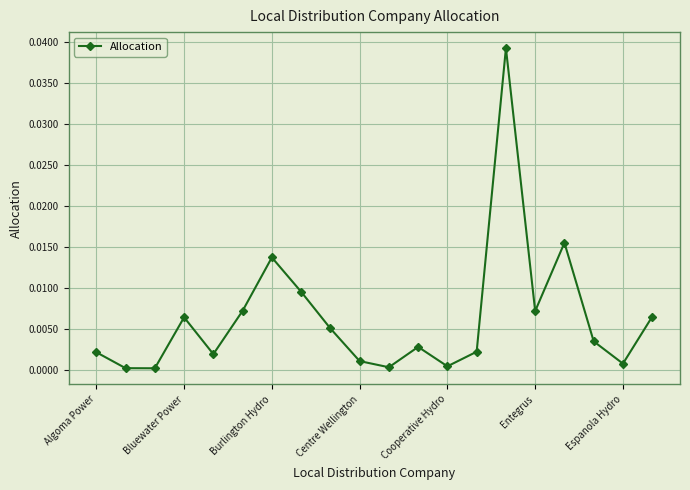

How many points are higher than both their immediate neighbors (excluding endpoints)?

5